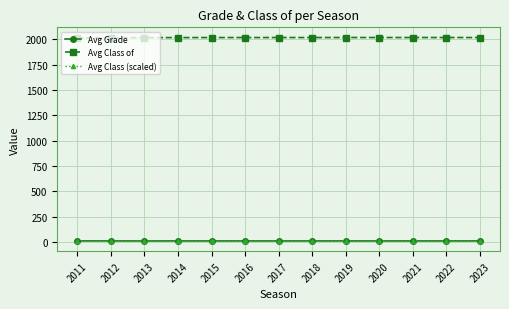

The value of Avg Class of at 2013 is 3191.9. True or false?

False